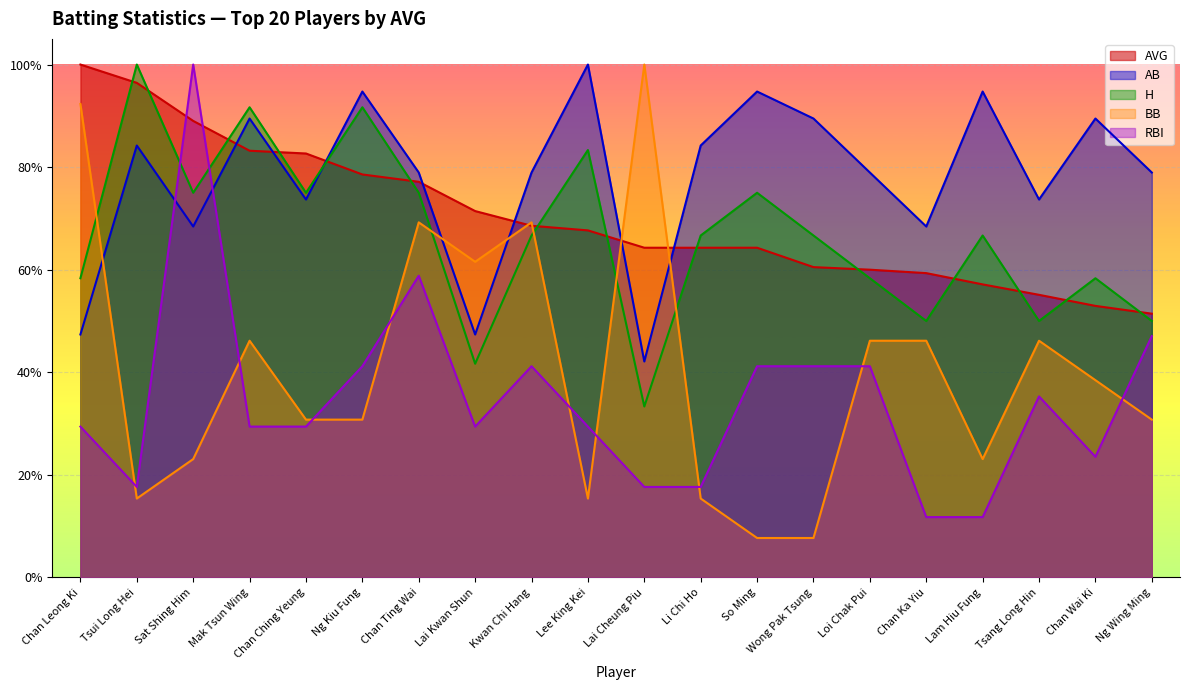

Between Chan Leong Ki and Loi Chak Pui, which series saw the biggest shift?

BB